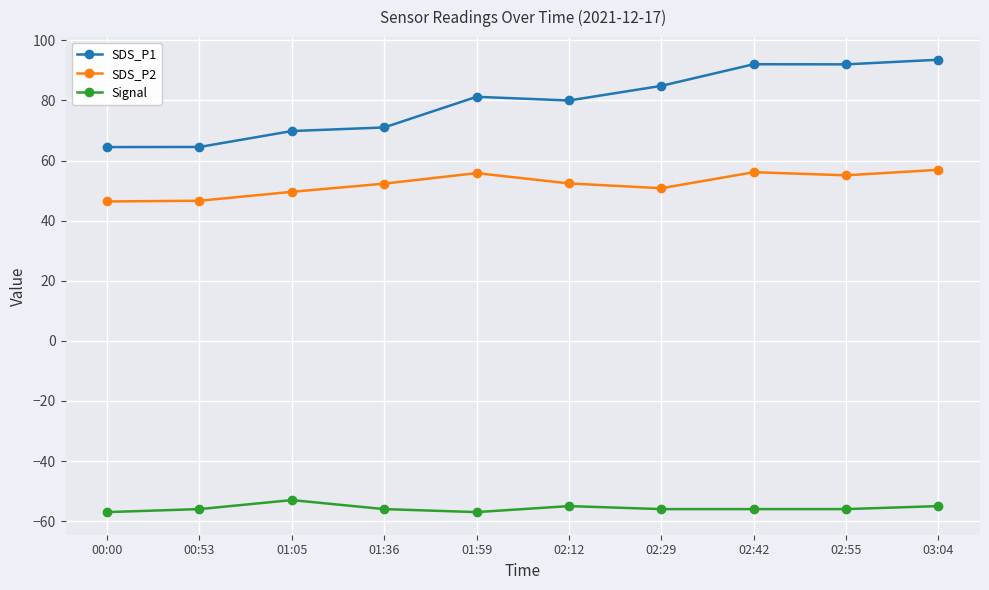

What is the smallest value displayed?

-57.0